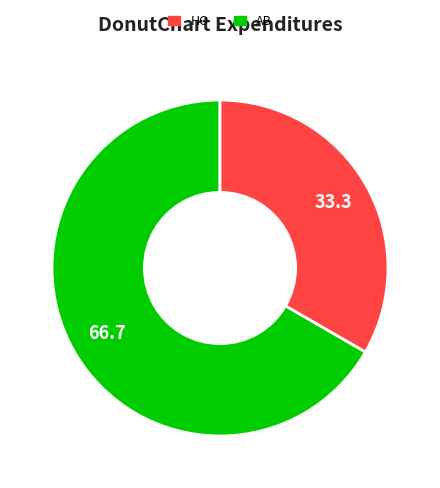

Does any single category account for the majority?

Yes